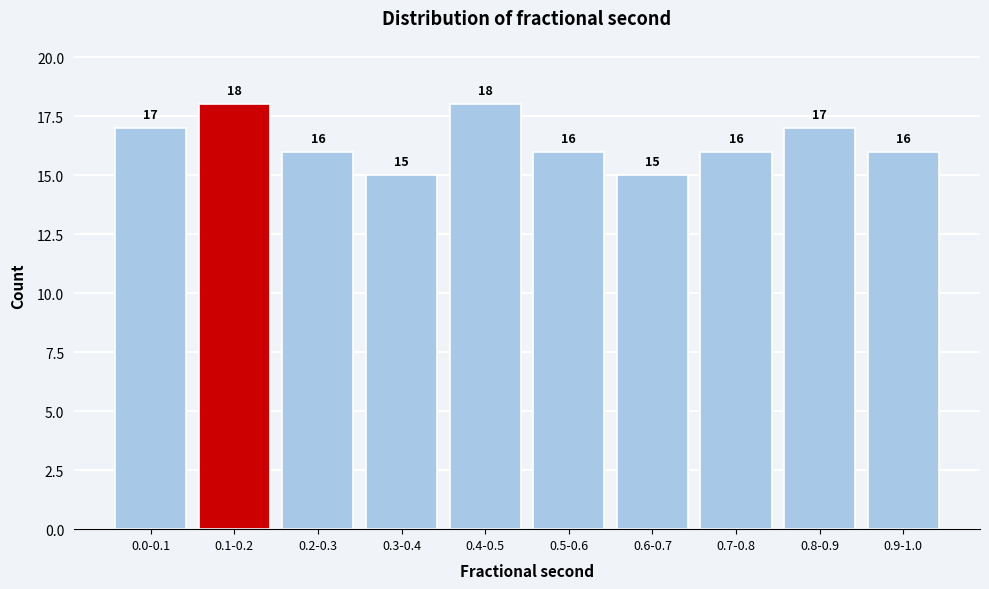

Reading left to right, what are all the values shown in this chart?

17	18	16	15	18	16	15	16	17	16